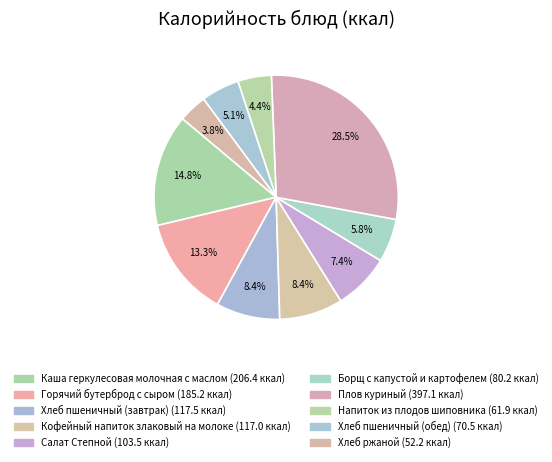

How many segments does this pie chart have?

10